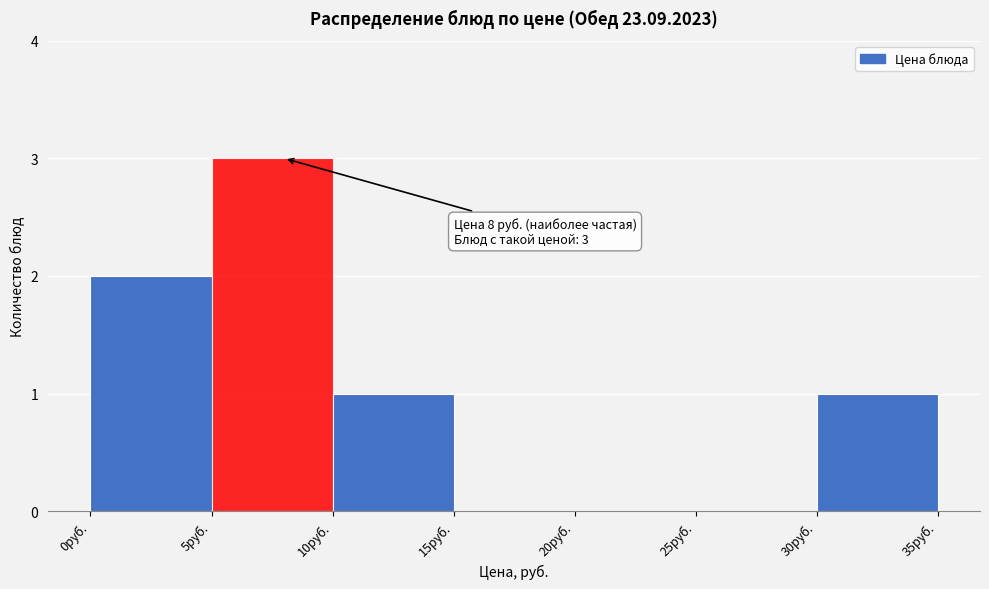

Over which range of the x-axis is the bar tallest?

5 to 10